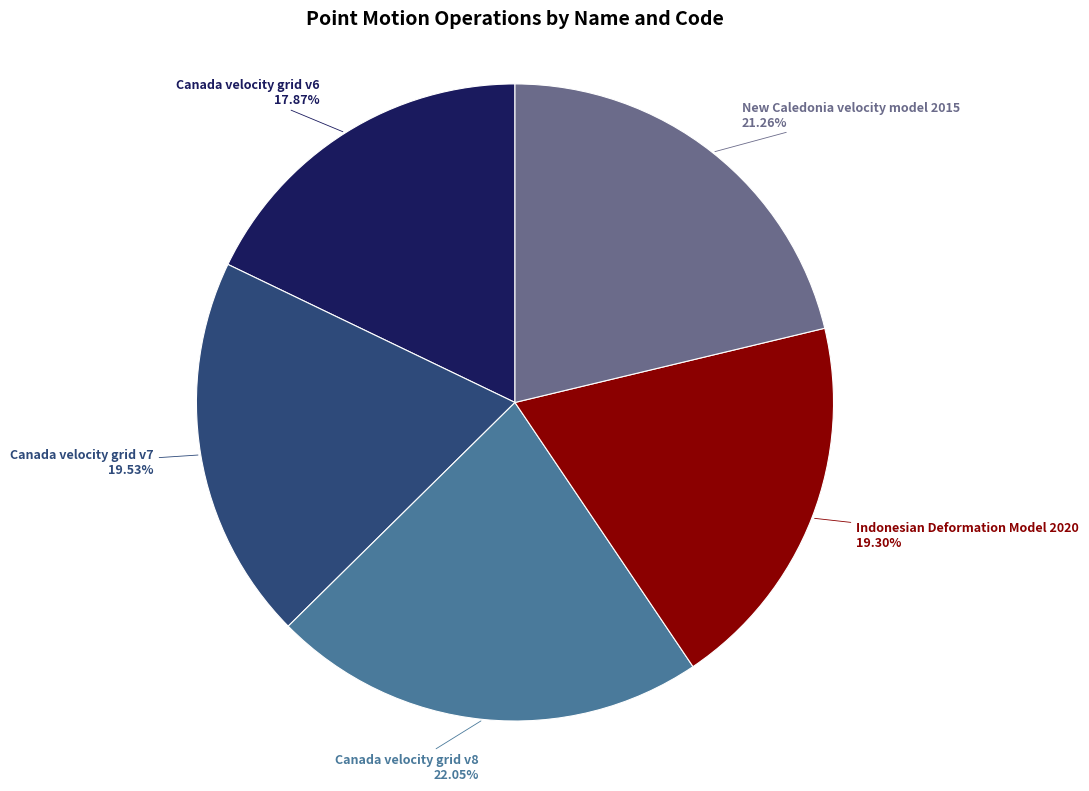

Is there any slice that represents more than half of the pie?

No